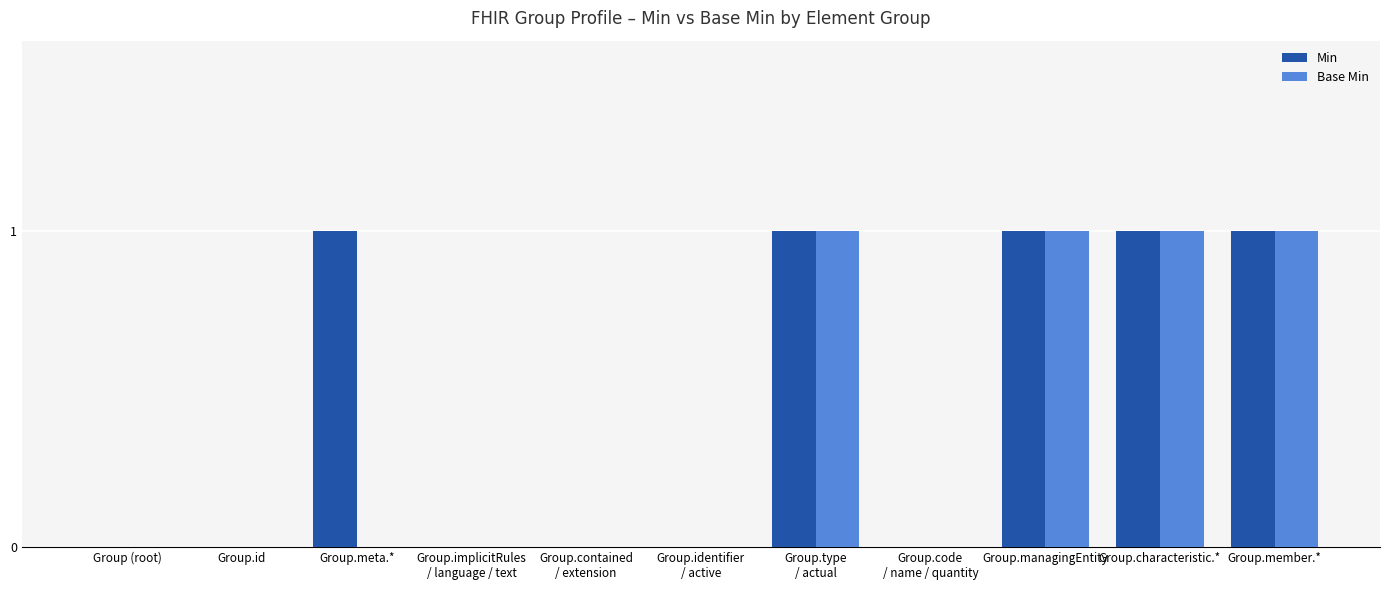

How many series are shown in this chart?

2